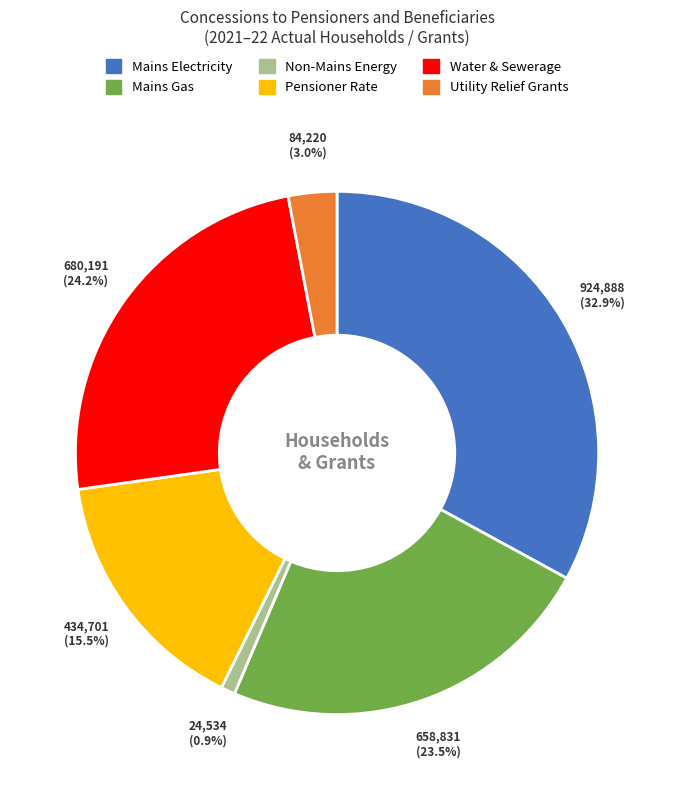

Is there a majority slice in this chart?

No